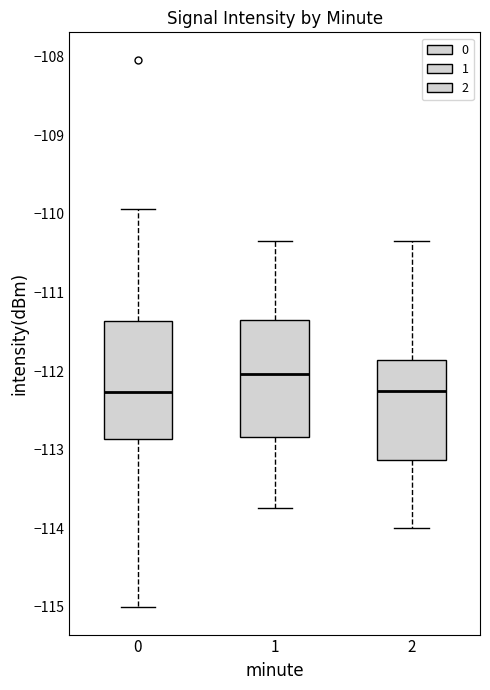

Reading left to right, read every box against the y-axis: the position of its median line, the range the box covers, and the ends of its whiskers. The values are not printed on the chart, so give them approximately, as read against the axis.

0: median -112.3, box -112.9 to -111.4, whiskers -115.0 to -109.9
1: median -112.0, box -112.8 to -111.3, whiskers -113.7 to -110.3
2: median -112.2, box -113.1 to -111.9, whiskers -114.0 to -110.3